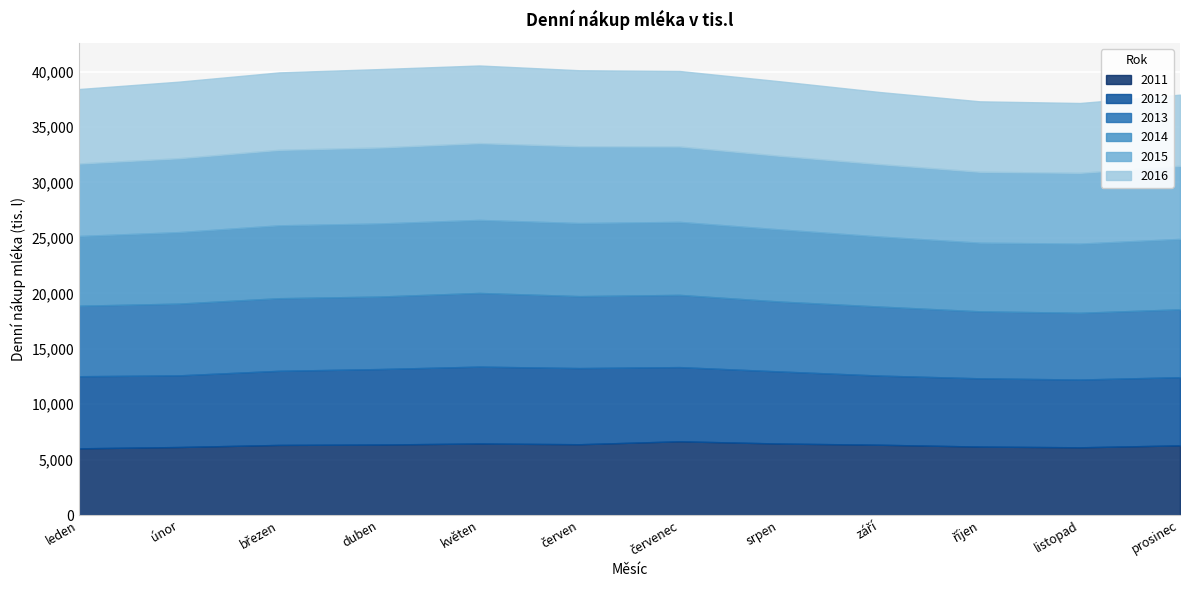

What is the label of the 1st point from the left?

leden